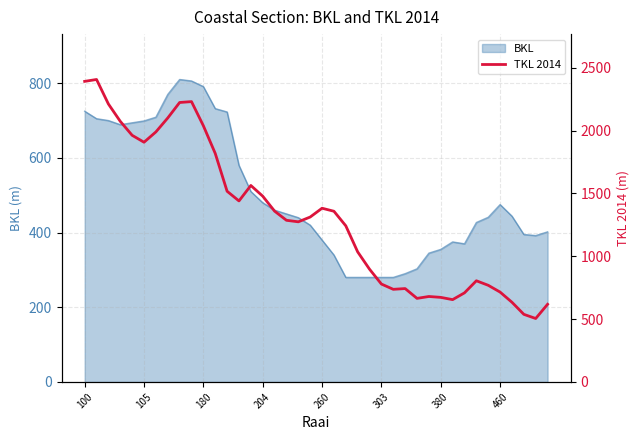

What is the label of the 14th point from the right?

26